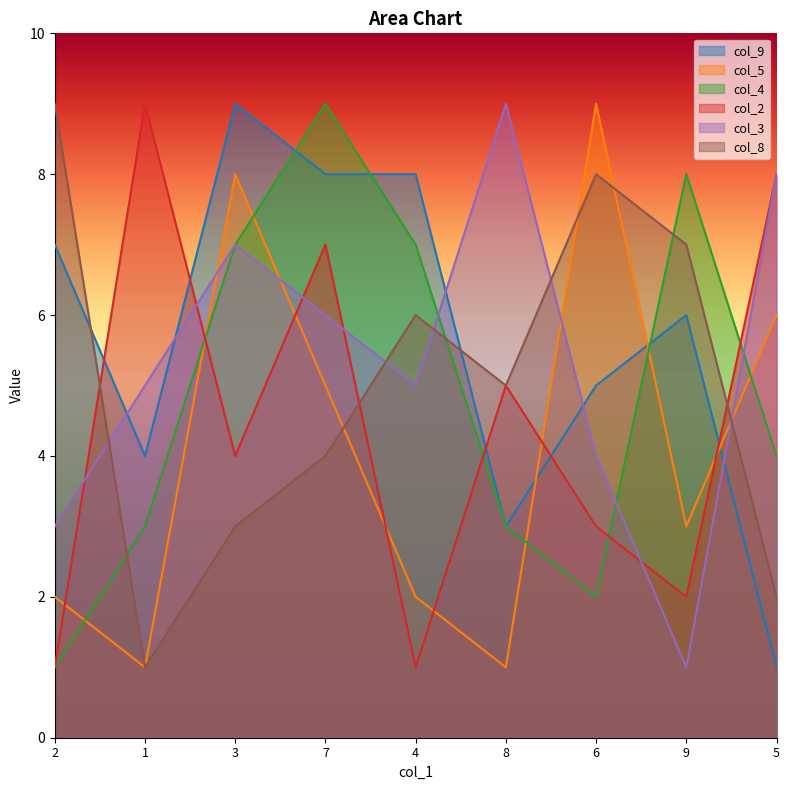

At which category is the sum across all series the highest?

7